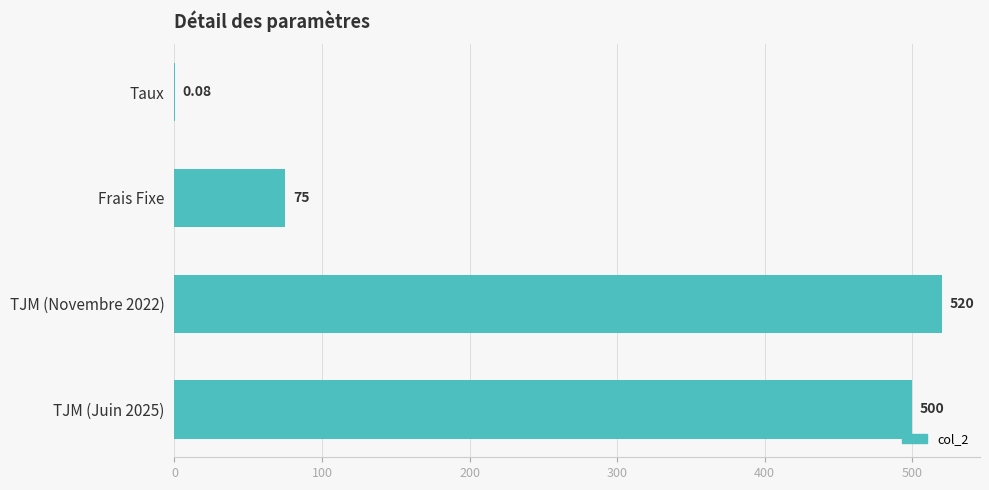

Between TJM (Juin 2025) and TJM (Novembre 2022), which is larger?

TJM (Novembre 2022)